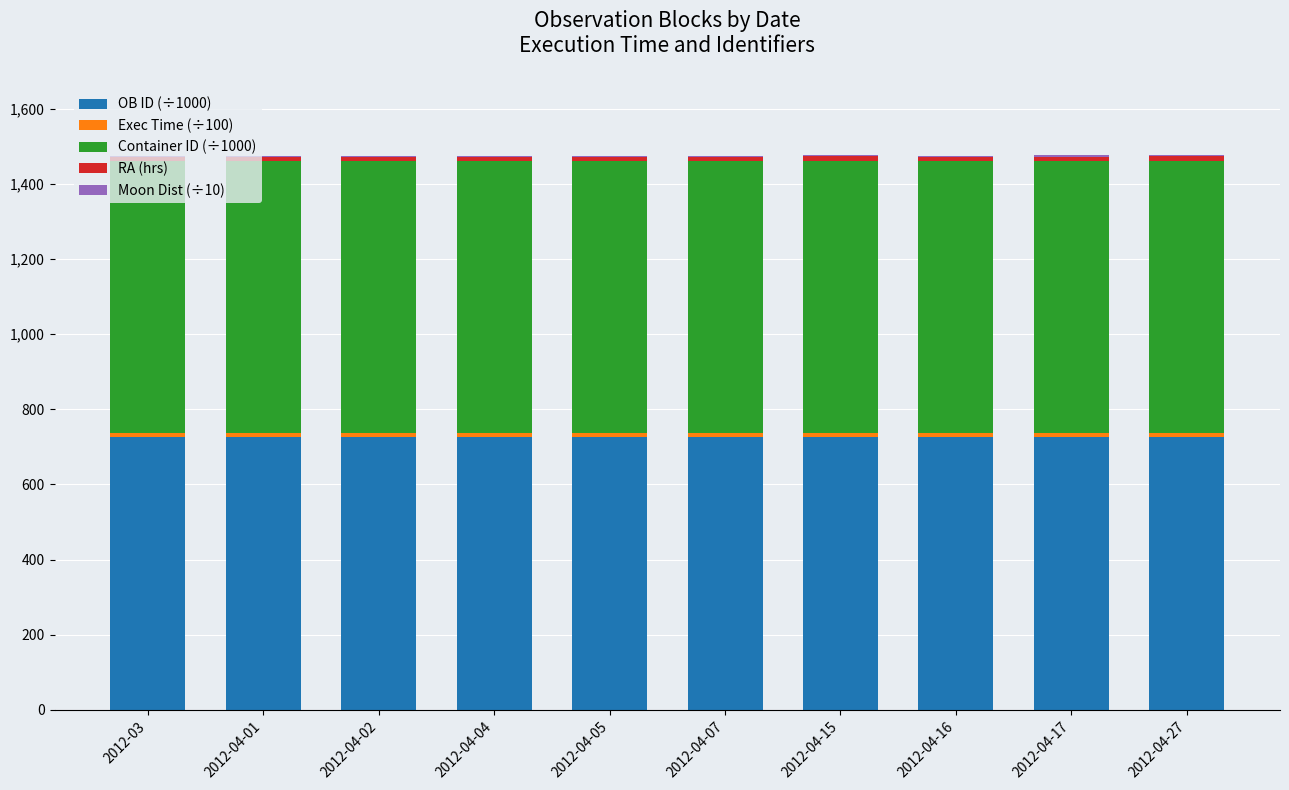

What is the highest value of the OB ID (÷1000) series?

725.9